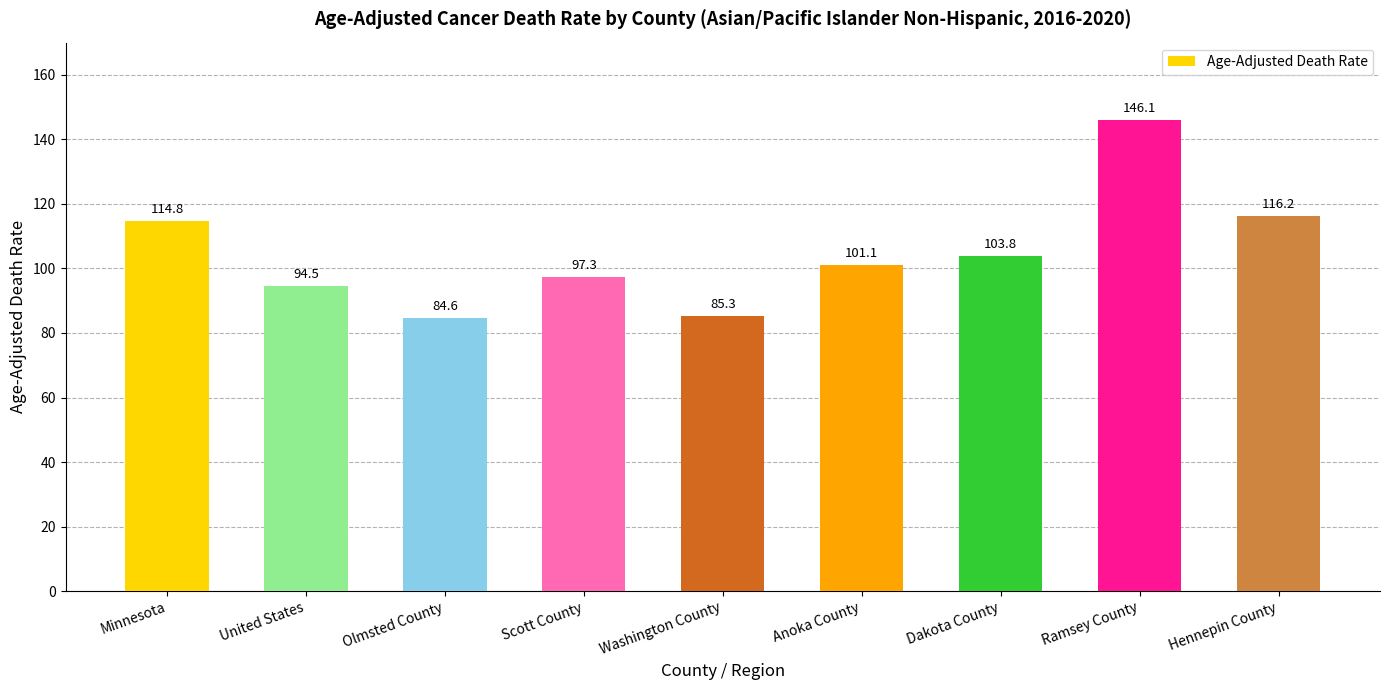

What is the label of the 8th bar from the right?

United States